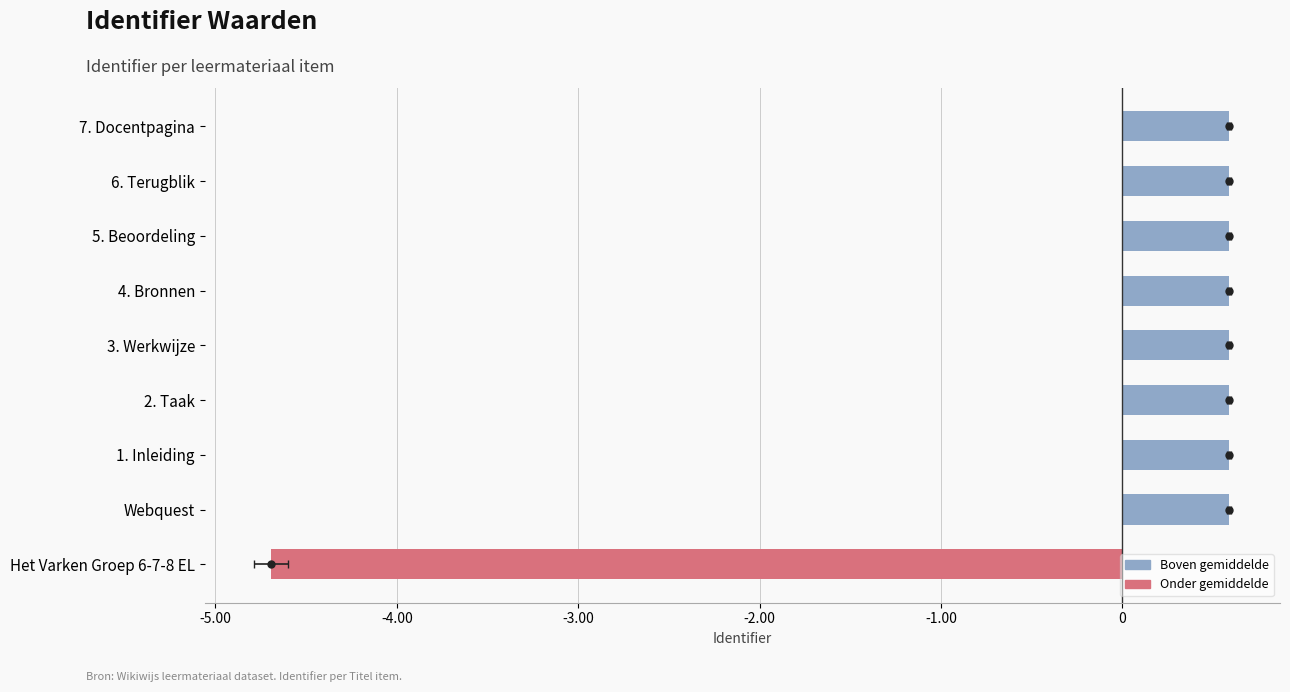

What is the ratio of the value at 1. Inleiding to the value at Webquest?

1.0